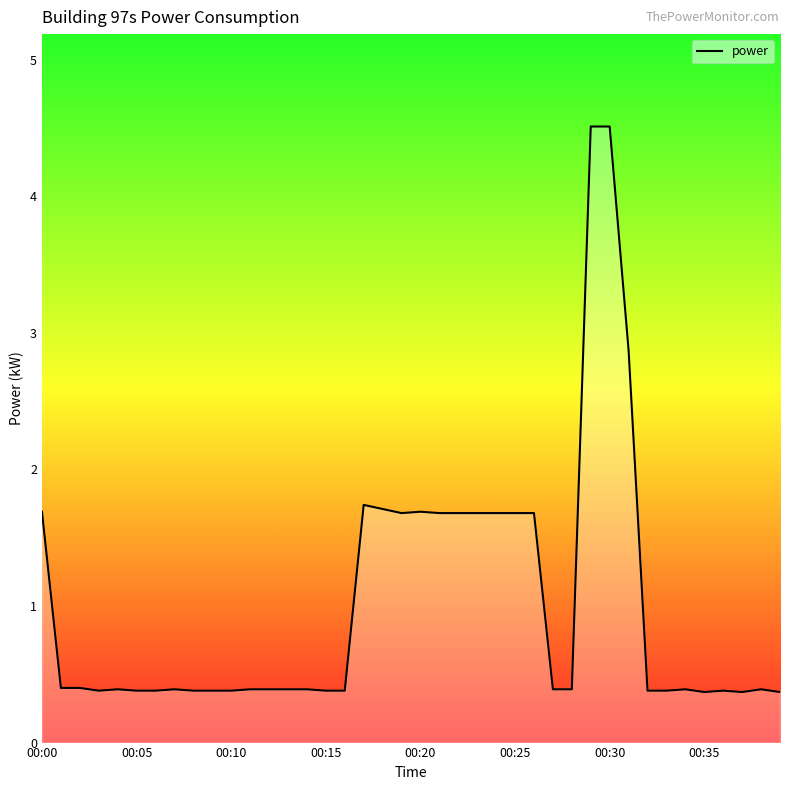

What is the greatest value displayed?

4.5